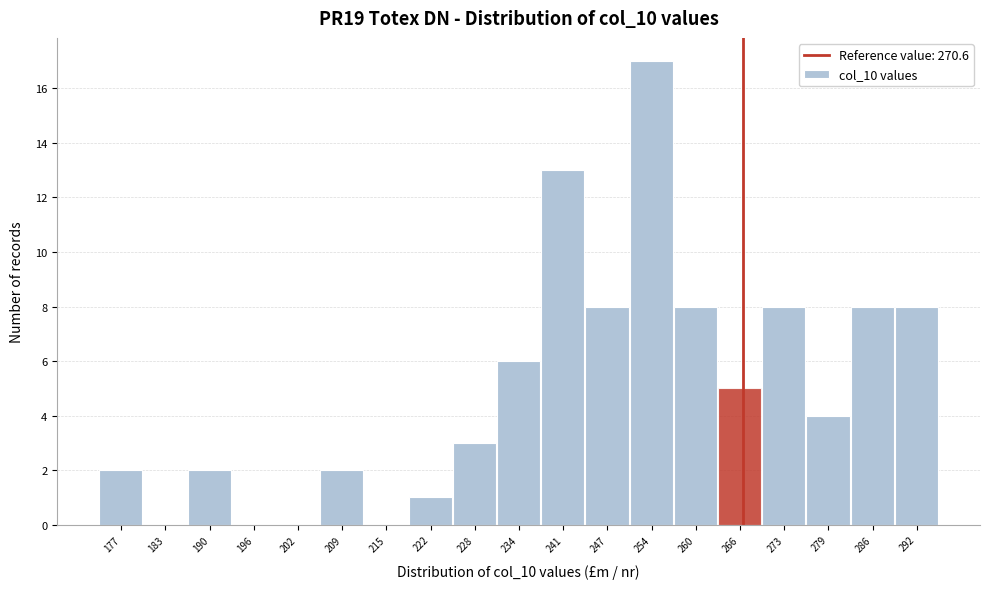

Reading left to right, extract all data points from this chart.

177=2	183=0	190=2	196=0	202=0	209=2	215=0	222=1	228=3	234=6	241=13	247=8	254=17	260=8	266=5	273=8	279=4	286=8	292=8